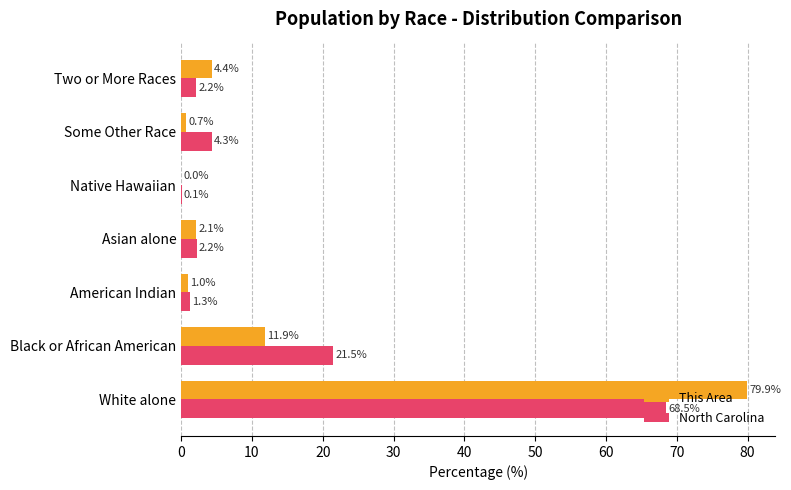

The This Area series shows 7.2 at Two or More Races. True or false?

False